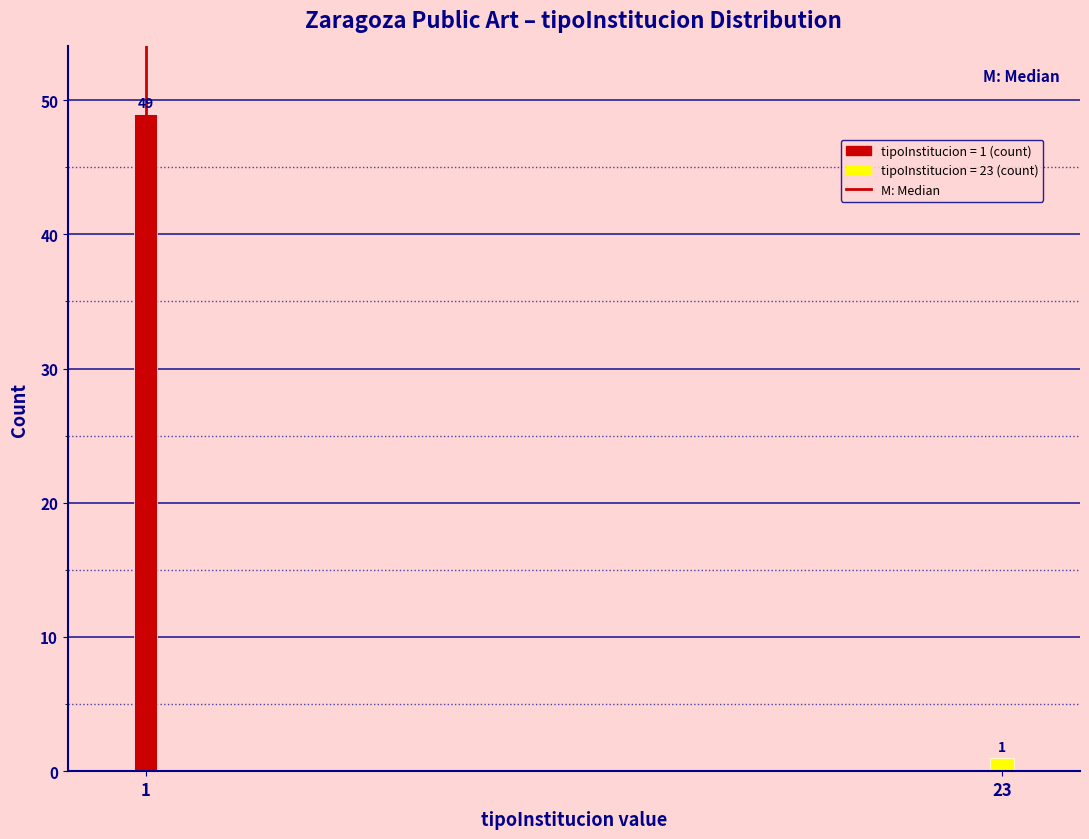

Reading left to right, transcribe all the data shown in this chart.

1=49	23=1